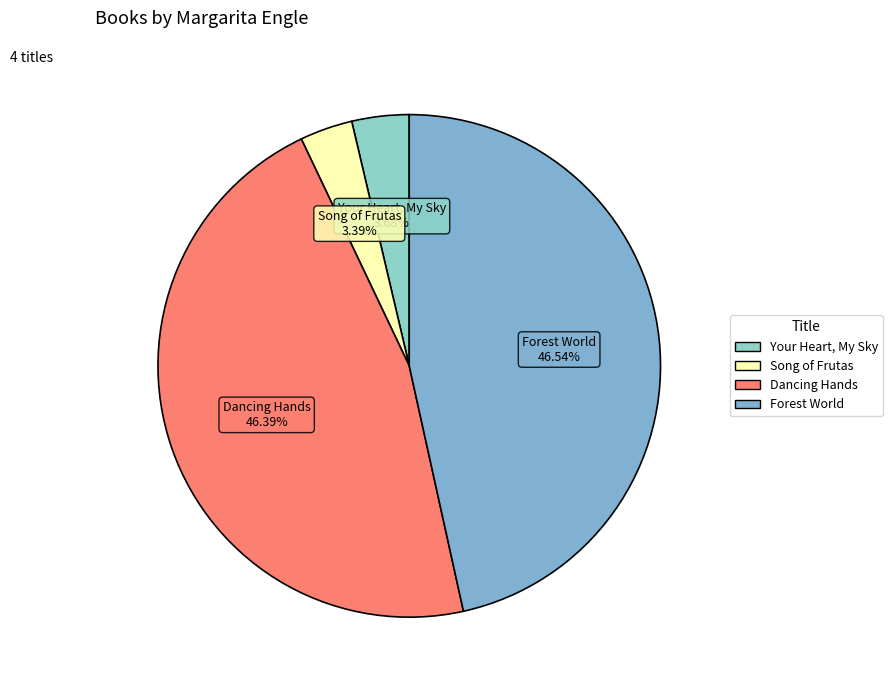

Combined, do Song of Frutas and Your Heart, My Sky account for over 50%?

No